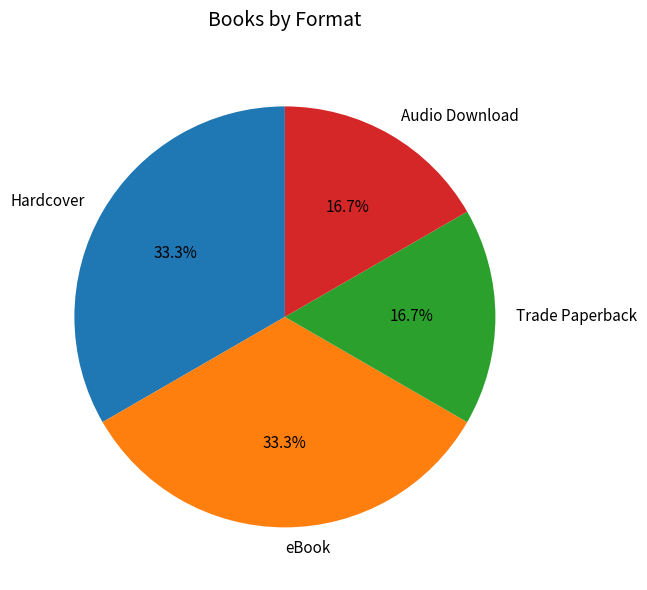

Approximately how many times larger is the value at Audio Download compared to eBook?

0.5